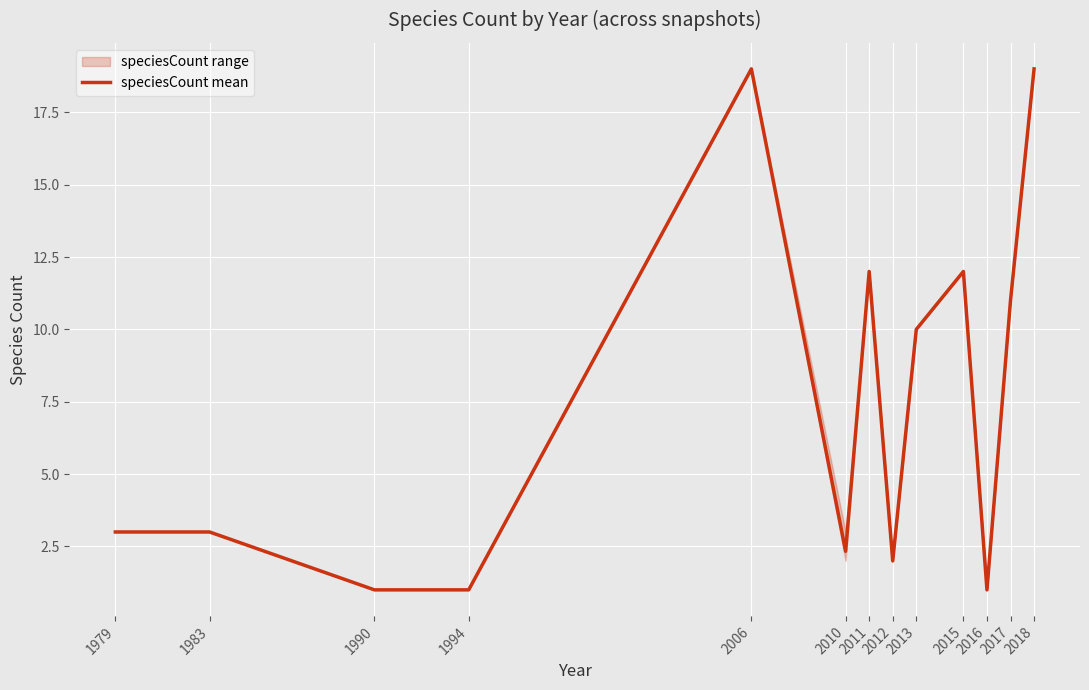

What is the value of the 4th point from the left?

1.0